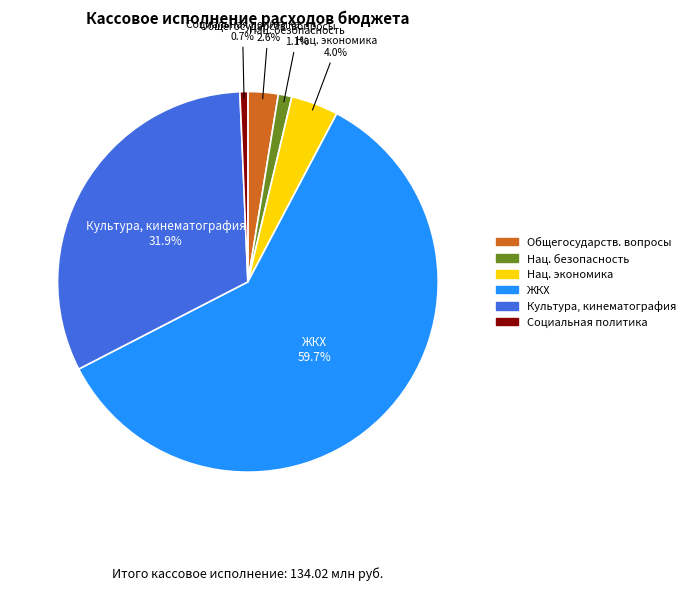

Does any single category account for the majority?

Yes